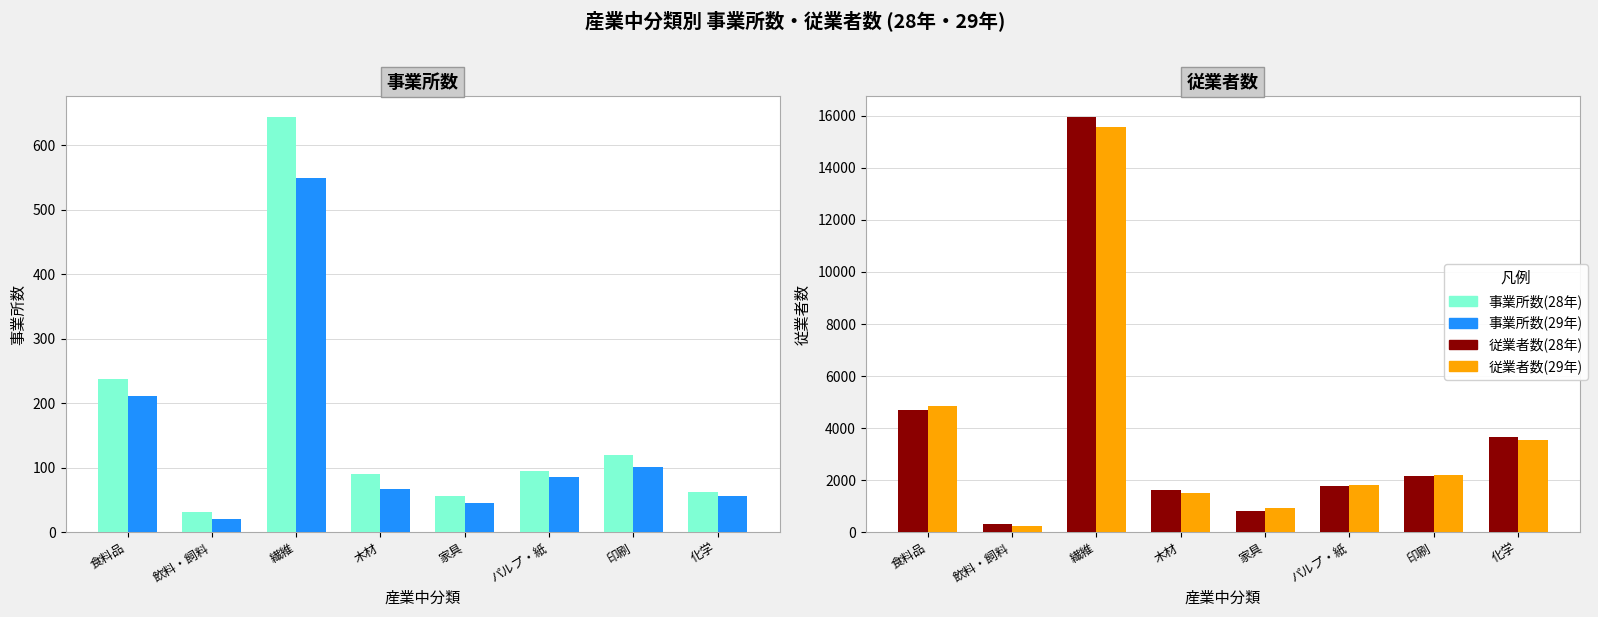

What is the difference between the second highest and second lowest values in the 28年 series?

3884